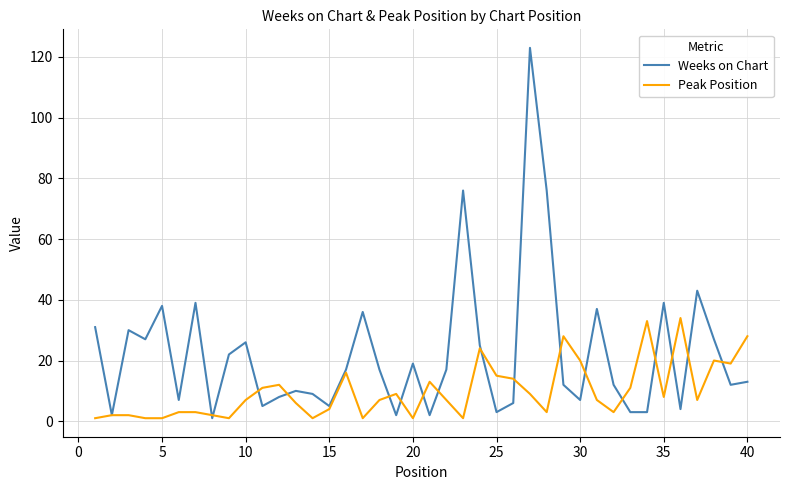

Which series has the largest total across all categories?

Weeks on Chart